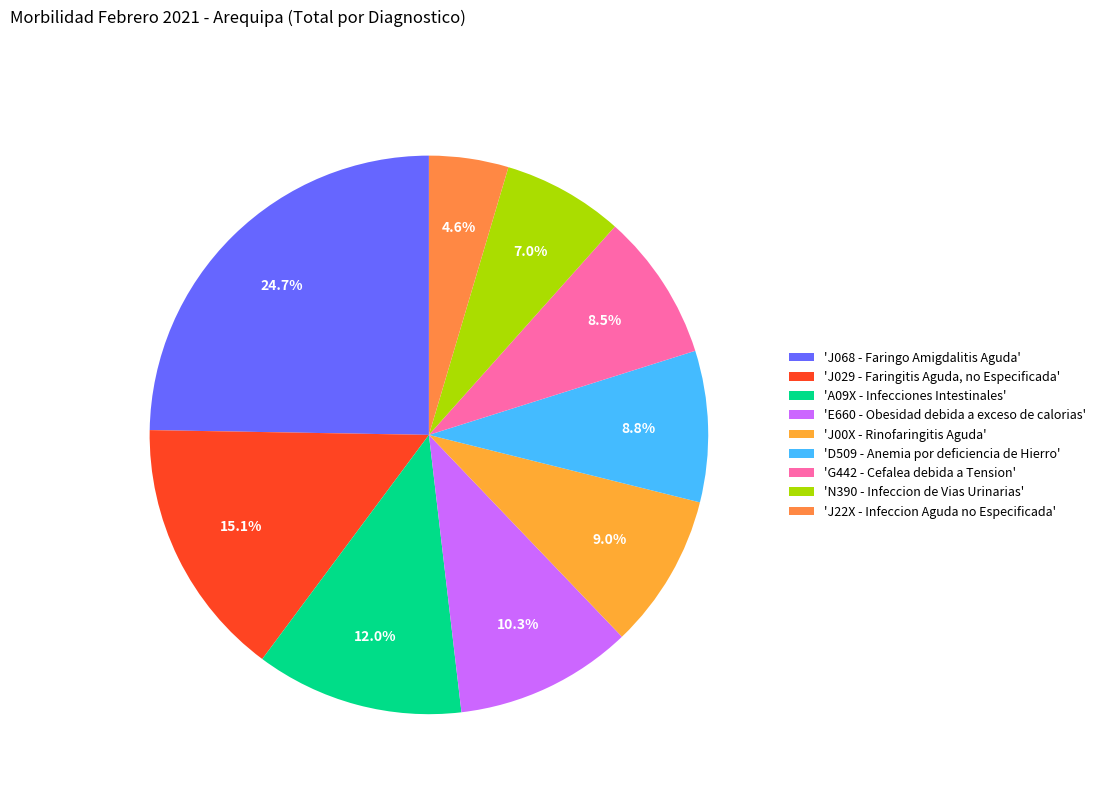

How many segments does this pie chart have?

9